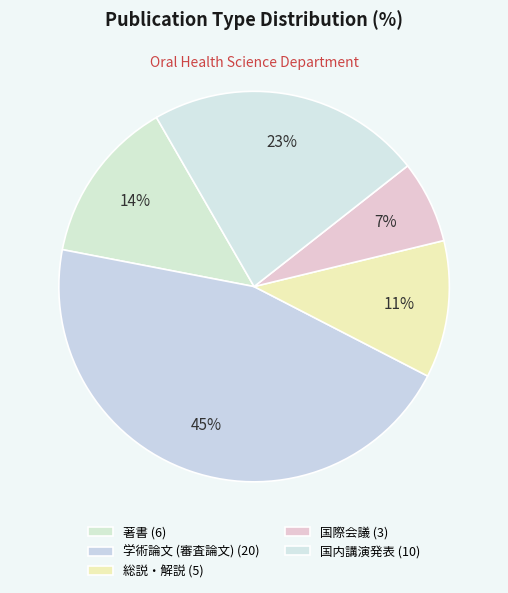

What is the change in value from 総説・解説 to 国内講演発表?

+5